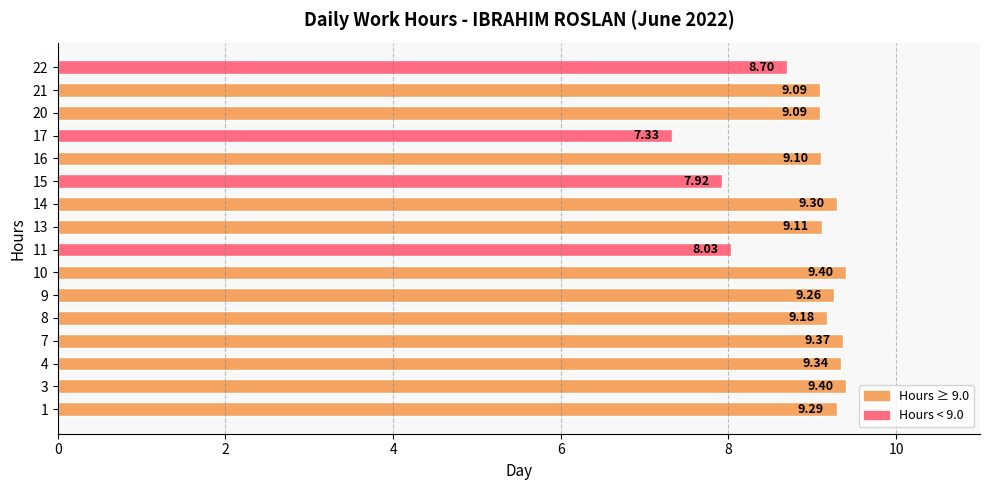

What is the minimum value shown in the chart?

7.3